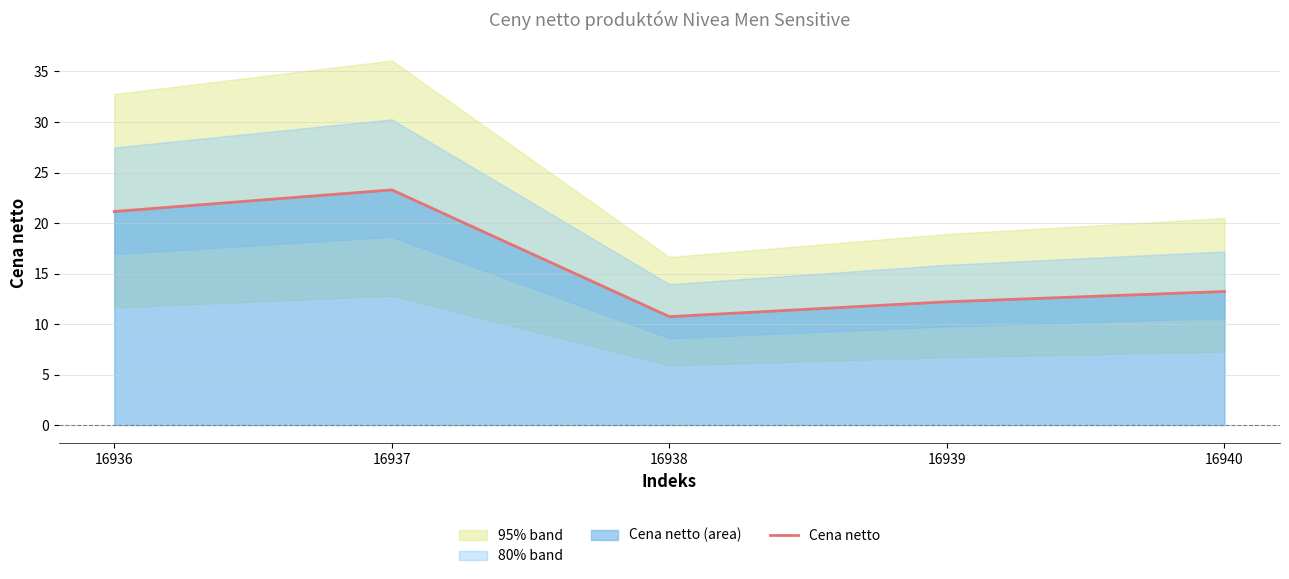

Between 16939 and 16936, which is larger?

16936